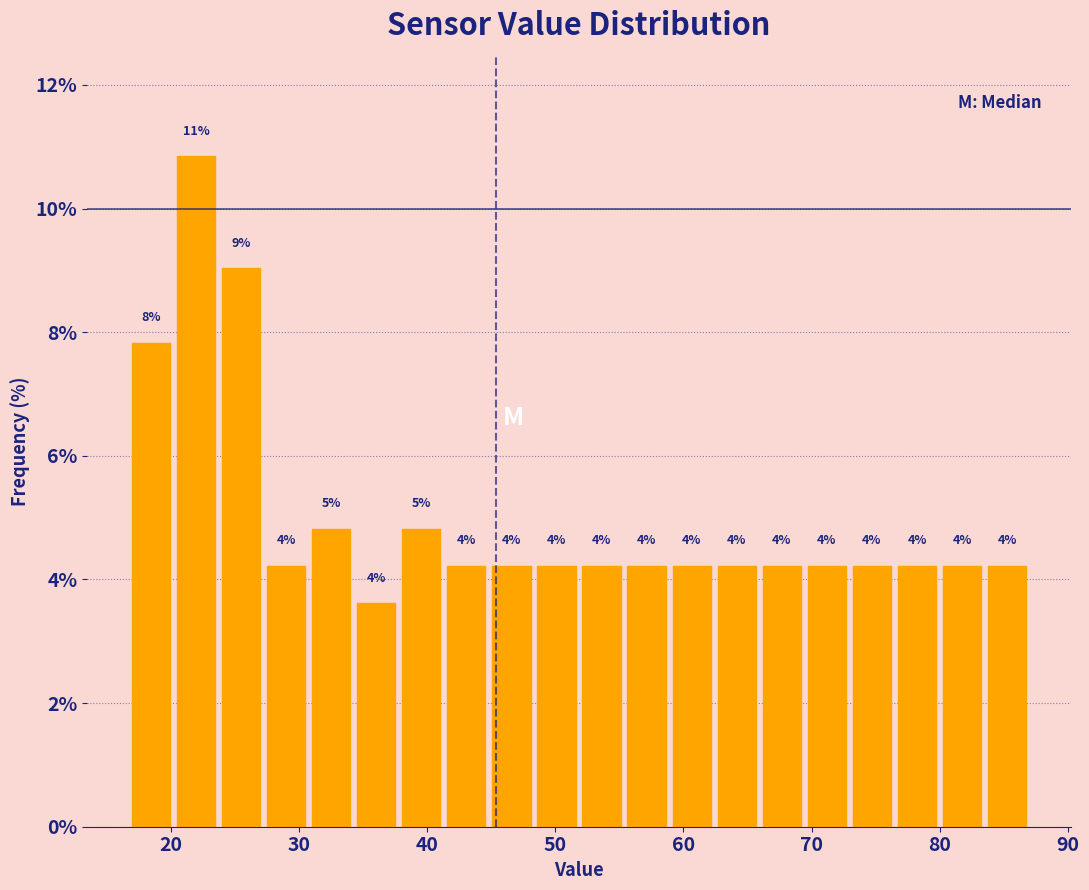

Around what value on the x-axis is the tallest bar? Give the approximate position of its centre, as read against the axis.

22